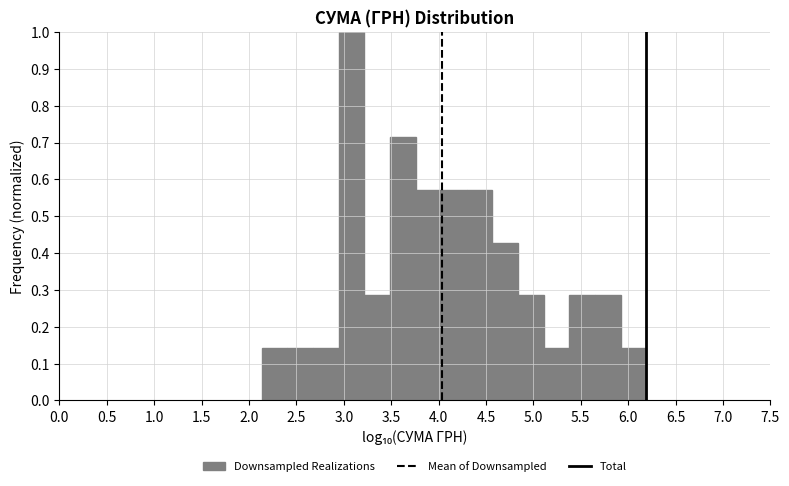

Reading left to right, transcribe this chart: for each bar, give the range it covers on the x-axis and its height. Neither the bar edges nor the heights are printed on the chart, so give them approximately, as read against the axes.

2.15 to 2.40: 0.14
2.40 to 2.70: 0.14
2.70 to 2.95: 0.14
2.95 to 3.20: 1.00
3.20 to 3.50: 0.29
3.50 to 3.75: 0.71
3.75 to 4.05: 0.57
4.05 to 4.30: 0.57
4.30 to 4.55: 0.57
4.55 to 4.85: 0.43
4.85 to 5.10: 0.29
5.10 to 5.40: 0.14
5.40 to 5.65: 0.29
5.65 to 5.90: 0.29
5.90 to 6.20: 0.14